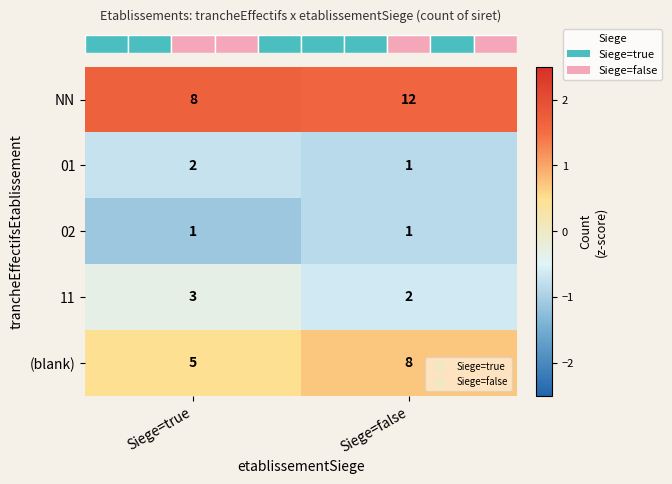

What is the sum of all NN values?

20